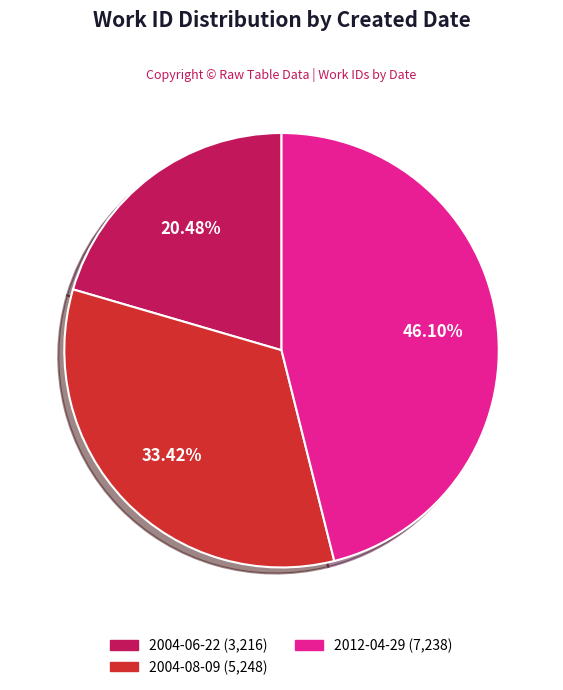

To the nearest percent, what is the difference between the largest and smallest slice percentages?

26%